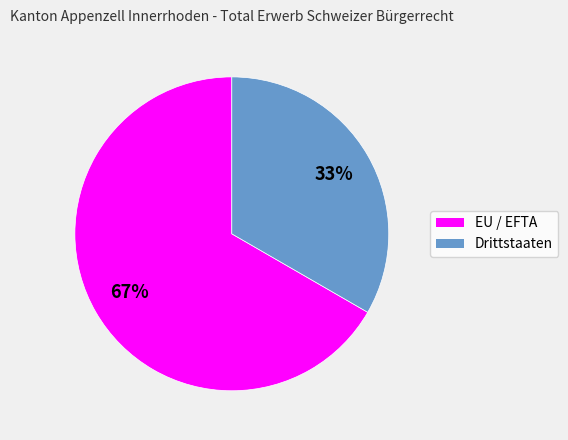

How many slices are in this pie chart?

2